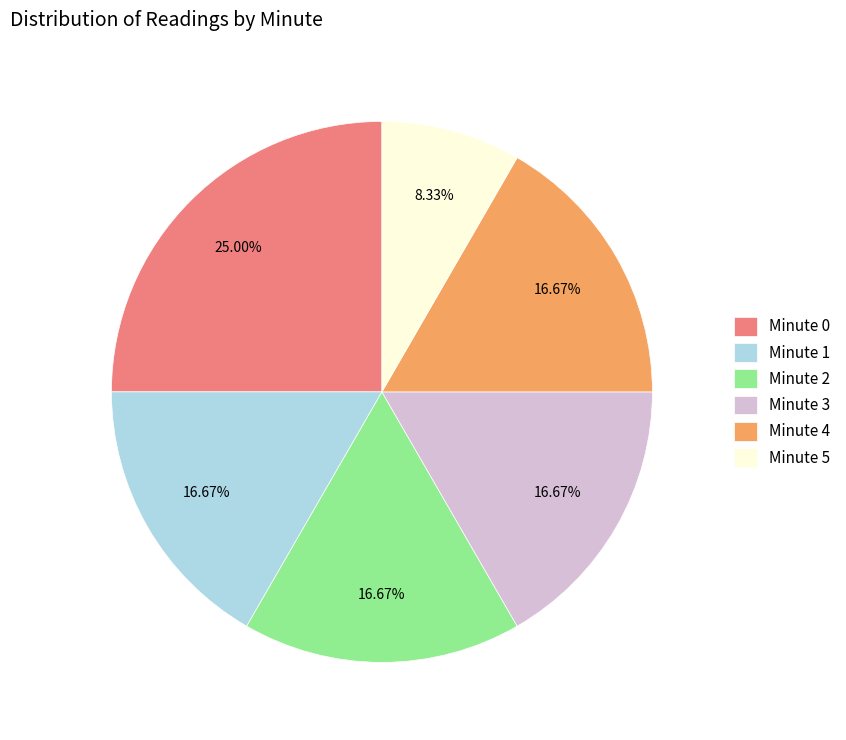

Which slice is the largest?

Minute 0